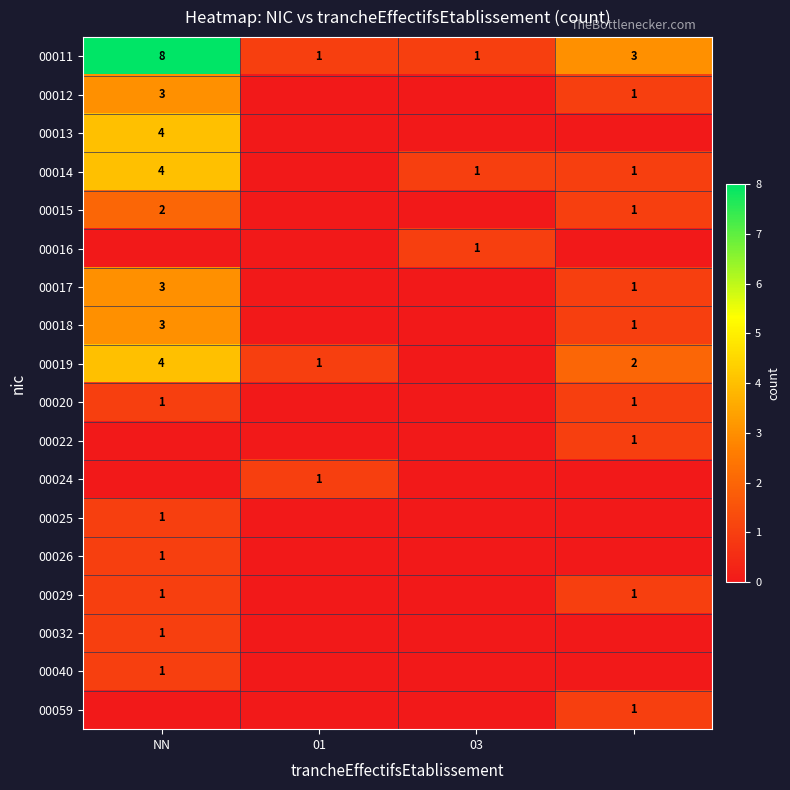

Between 03 and 01, which is larger?

03